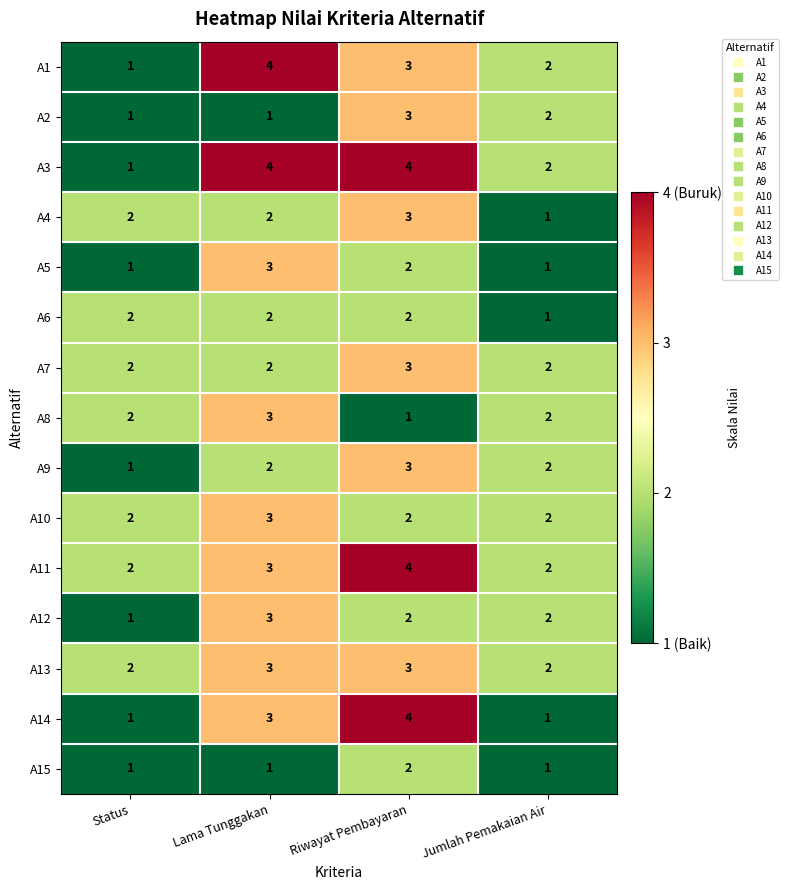

The A3 series shows 2 at Jumlah Pemakaian Air. True or false?

True